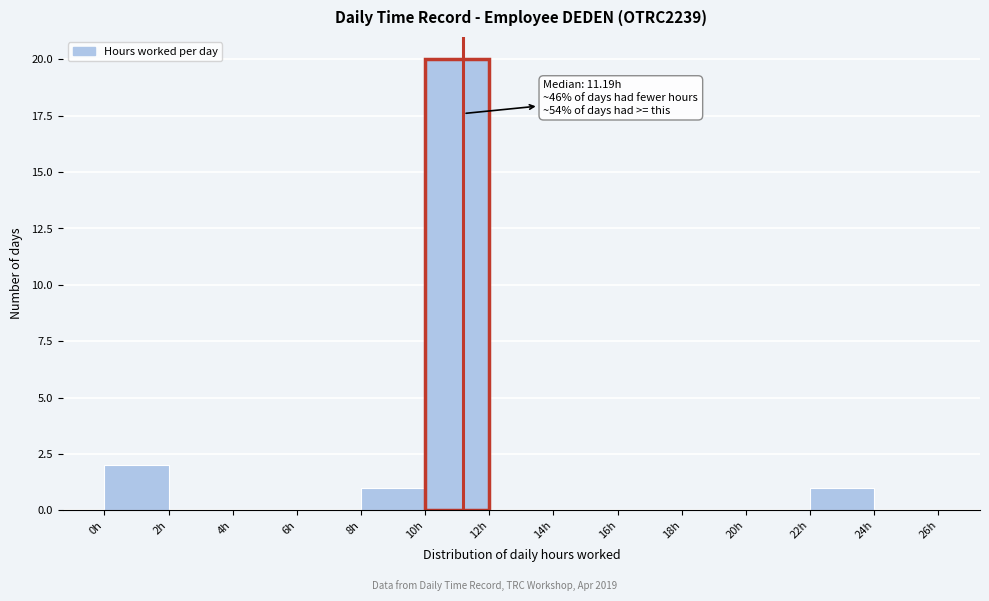

Over which range of the x-axis is the bar tallest?

10 to 12